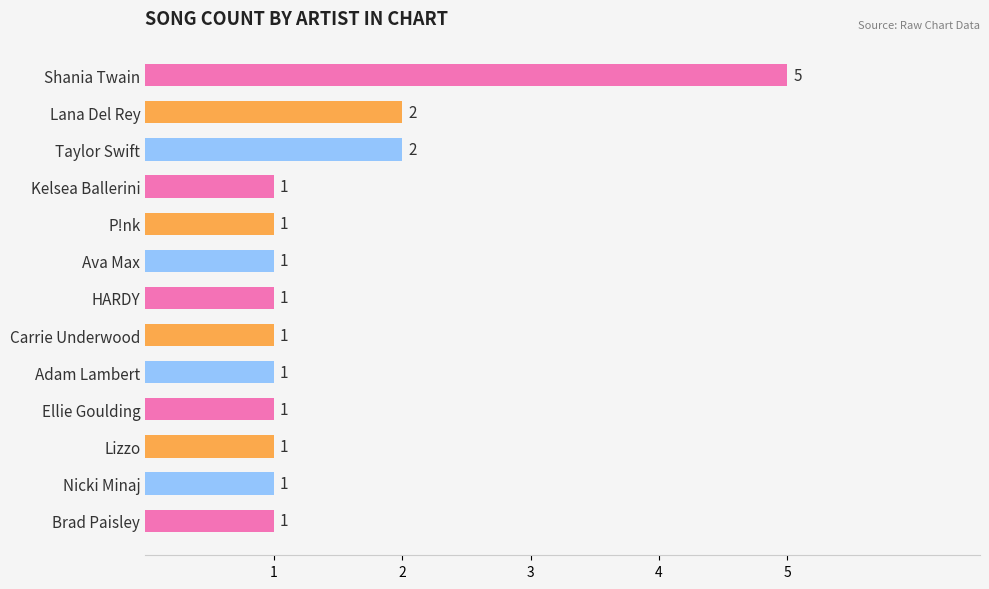

How many values are between 1 and 2?

12